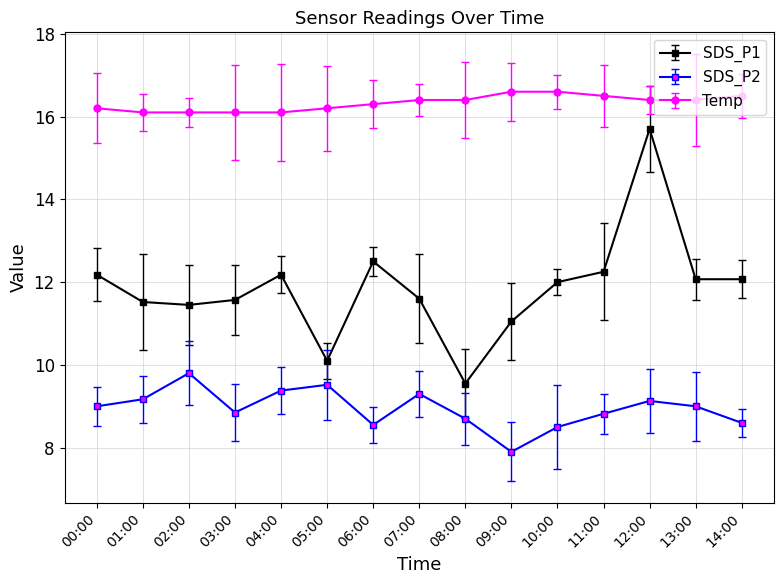

At 02:00, list the series in order from largest to smallest.

Temp, SDS_P1, SDS_P2